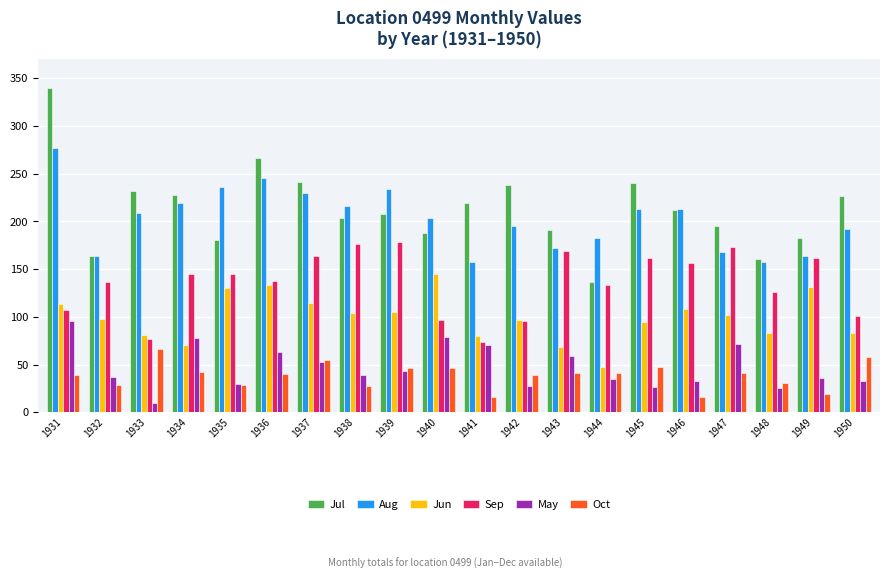

Rank the series by their maximum value, from highest to lowest.

Jul, Aug, Sep, Jun, May, Oct